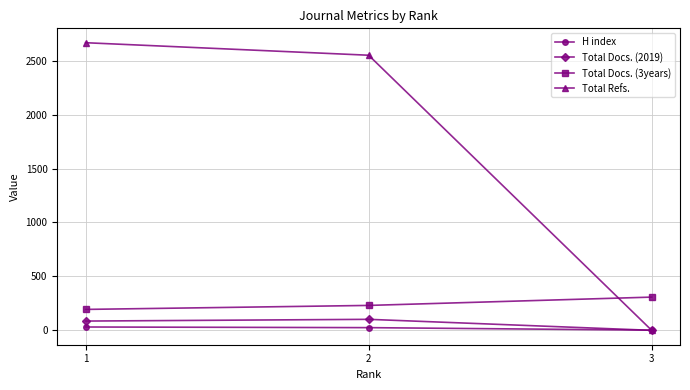

Which series has the largest total across all categories?

Total Refs.